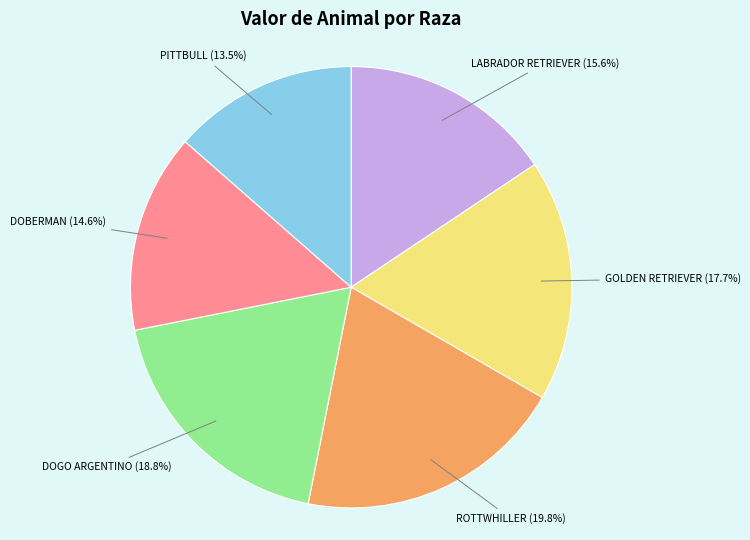

Is there any slice that represents more than half of the pie?

No